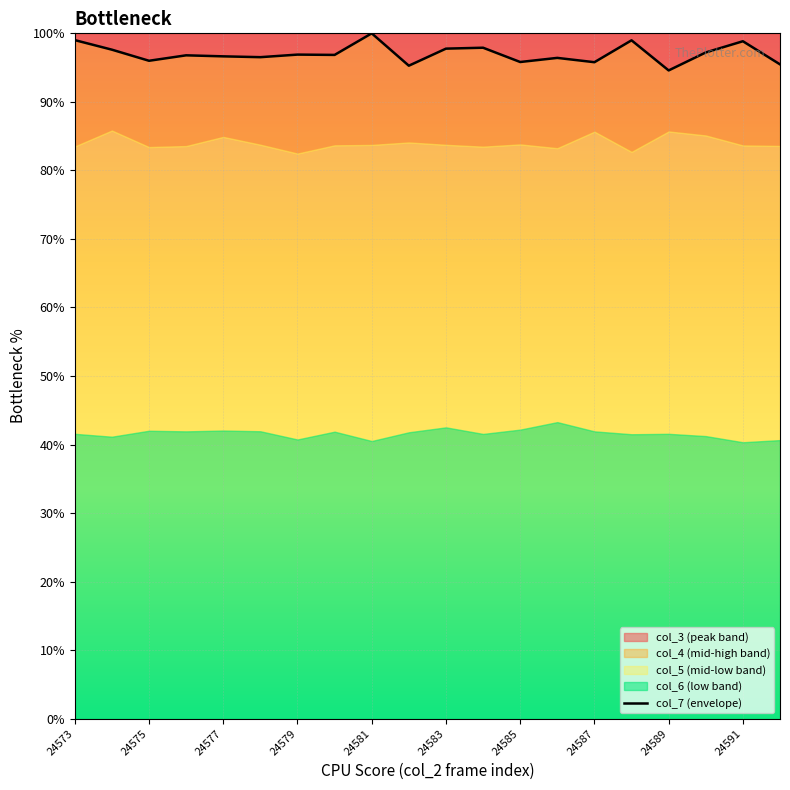

How many values exceed 96?

14